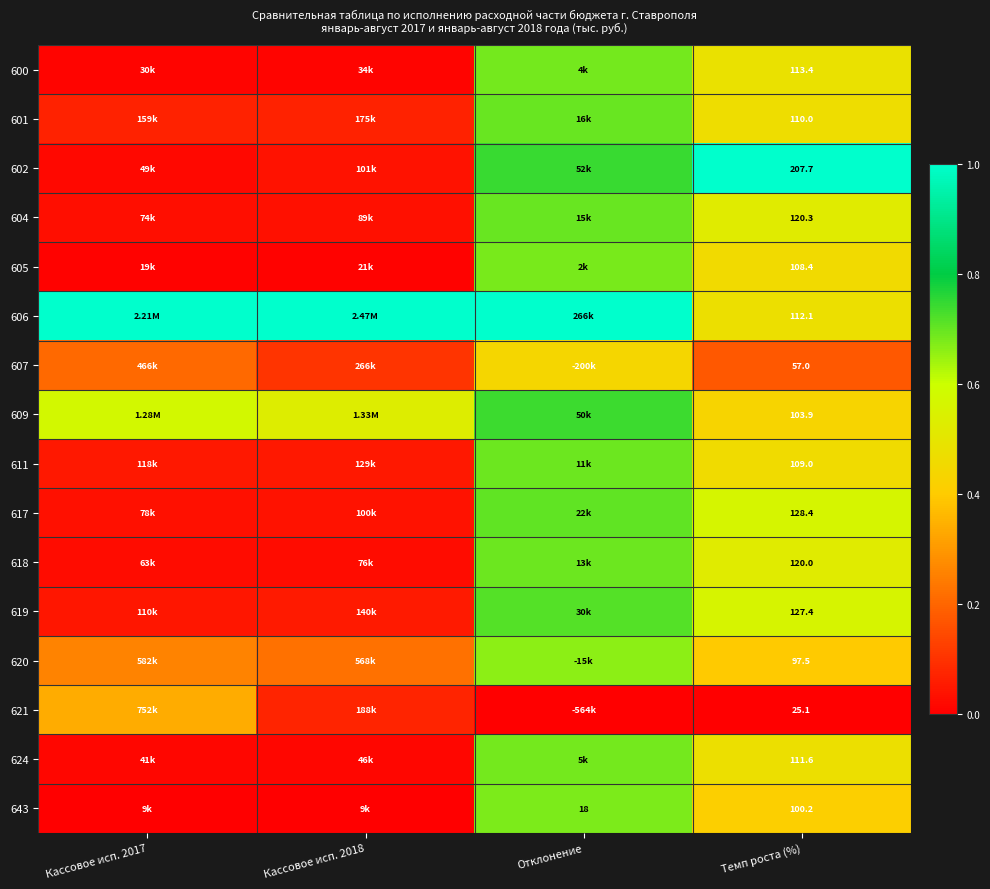

Is the value of 624 at Темп роста (%) greater than the value of 600 at Темп роста (%)?

No